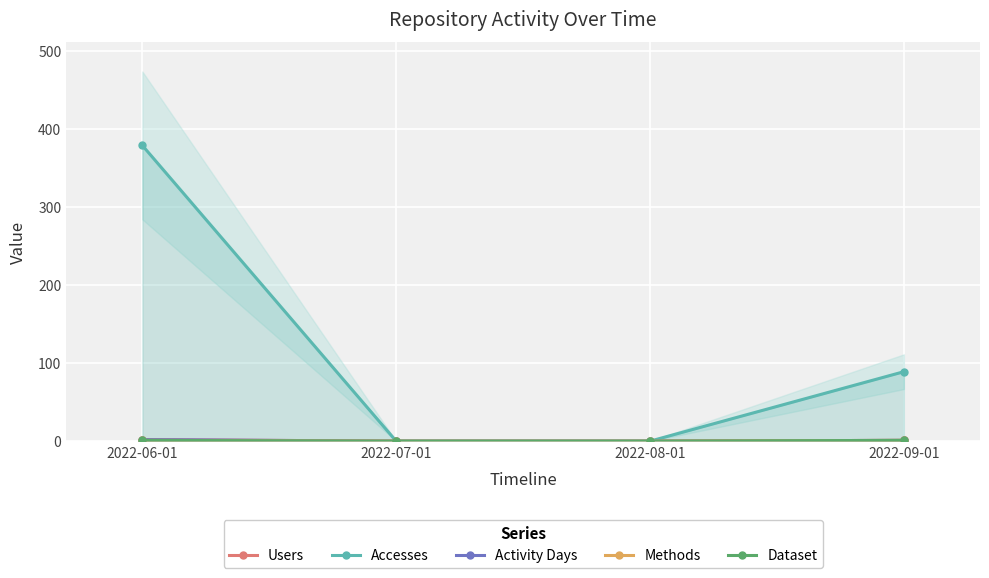

True or false: Dataset has a value of 1 at 2022-06-01.

True